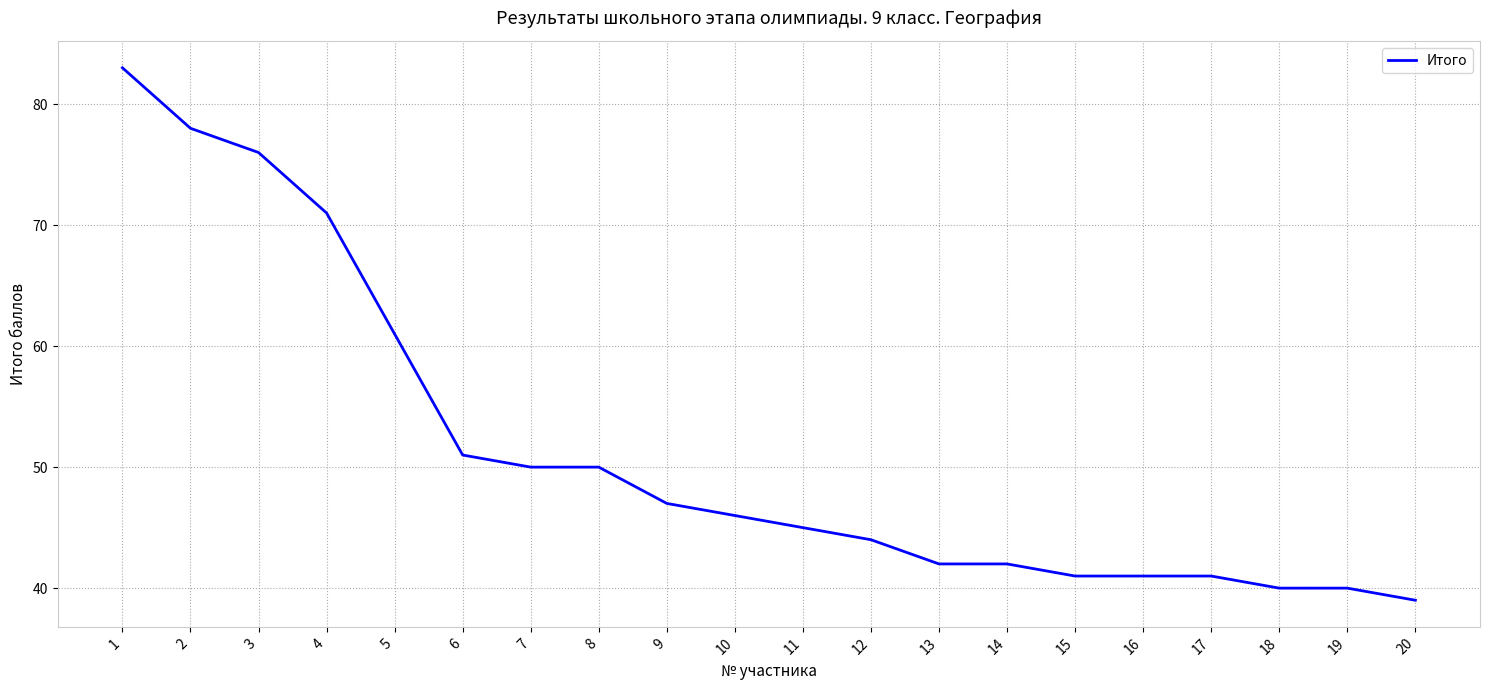

Reading left to right, list all the values displayed in this chart.

83	78	76	71	61	51	50	50	47	46	45	44	42	42	41	41	41	40	40	39